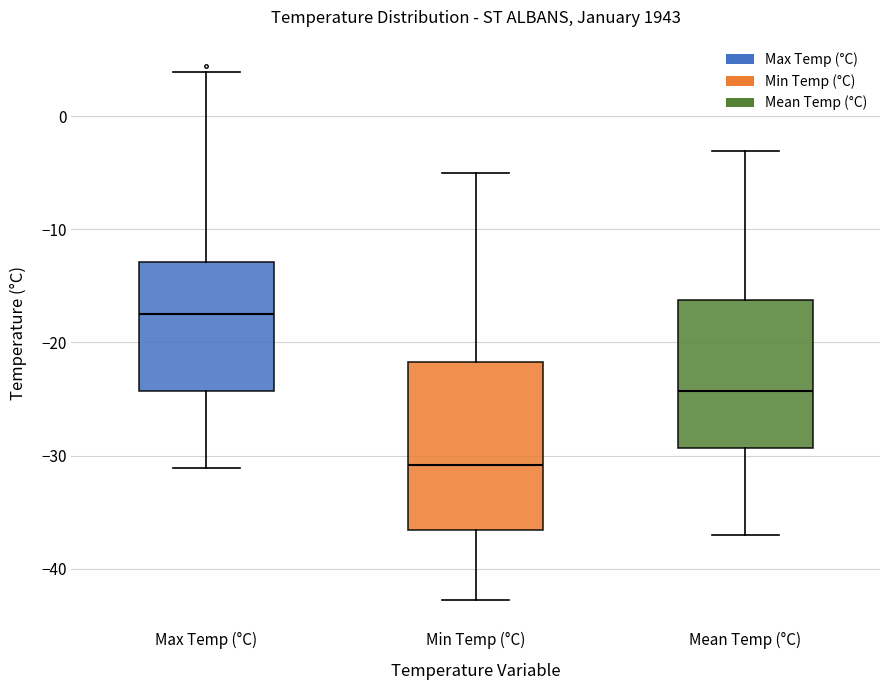

Where is the upper edge of the box for Max Temp (°C) on the y-axis? The values are not printed on the chart, so give them approximately, as read against the axis.

-13